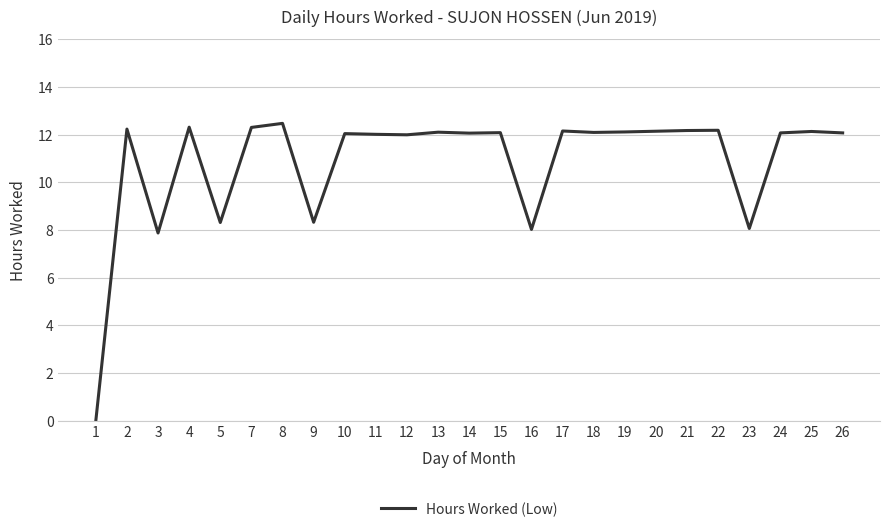

How many distinct data groups are displayed?

1